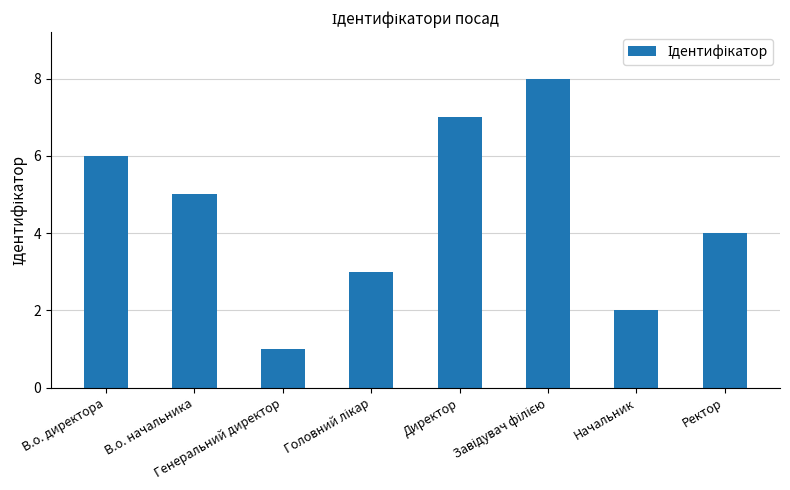

What is the difference between the second highest and minimum values?

6